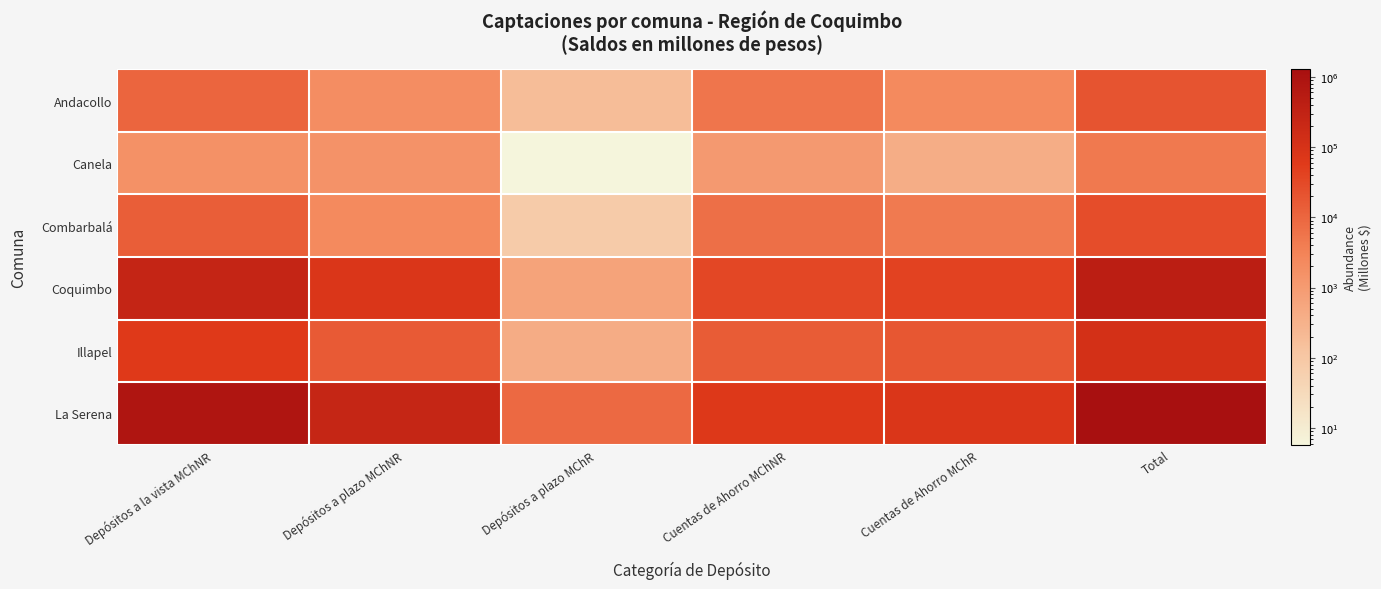

List the series in order of their peak value, highest first.

La Serena, Coquimbo, Illapel, Combarbalá, Andacollo, Canela